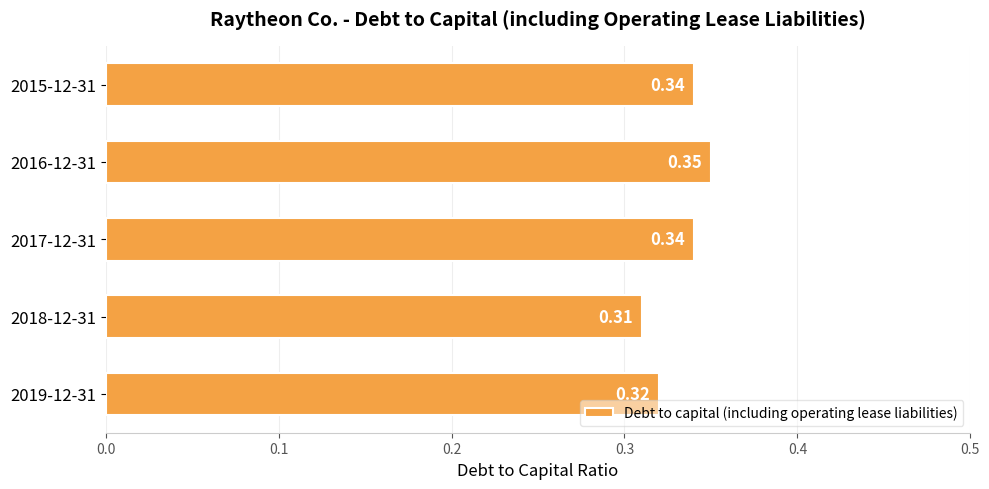

Which has a higher value, 2016-12-31 or 2015-12-31?

2016-12-31